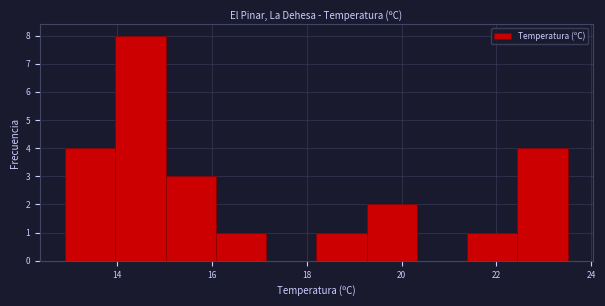

Reading left to right, transcribe this chart: for each bar, give the range it covers on the x-axis and its height. Neither the bar edges nor the heights are printed on the chart, so give them approximately, as read against the axes.

12.90 to 13.96: 4
13.96 to 15.02: 8
15.02 to 16.08: 3
16.08 to 17.14: 1
17.14 to 18.20: 0
18.20 to 19.26: 1
19.26 to 20.32: 2
20.32 to 21.38: 0
21.38 to 22.44: 1
22.44 to 23.50: 4